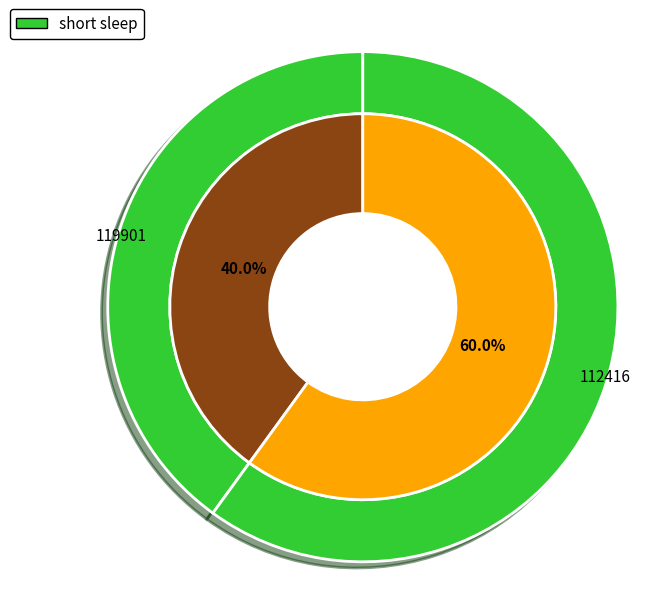

The 119901 slice represents 31% of the pie. True or false?

False